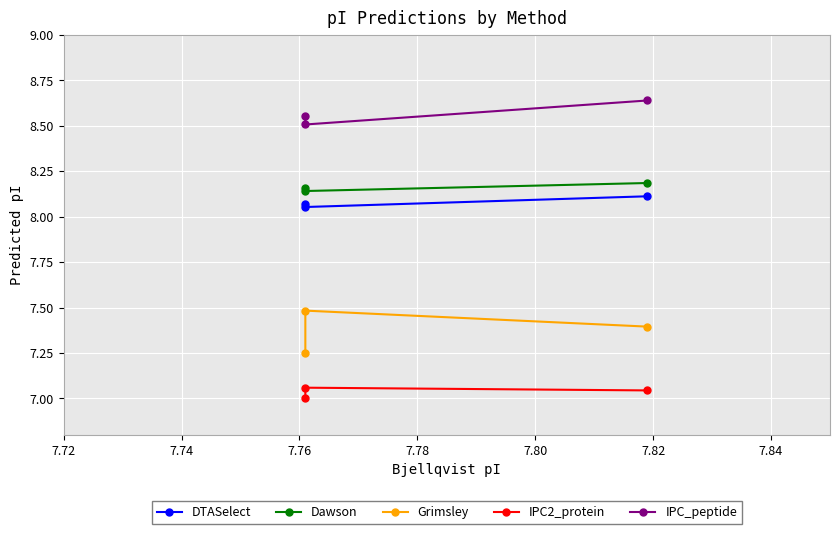

Rank the series by their maximum value, from highest to lowest.

IPC_peptide, Dawson, DTASelect, Grimsley, IPC2_protein